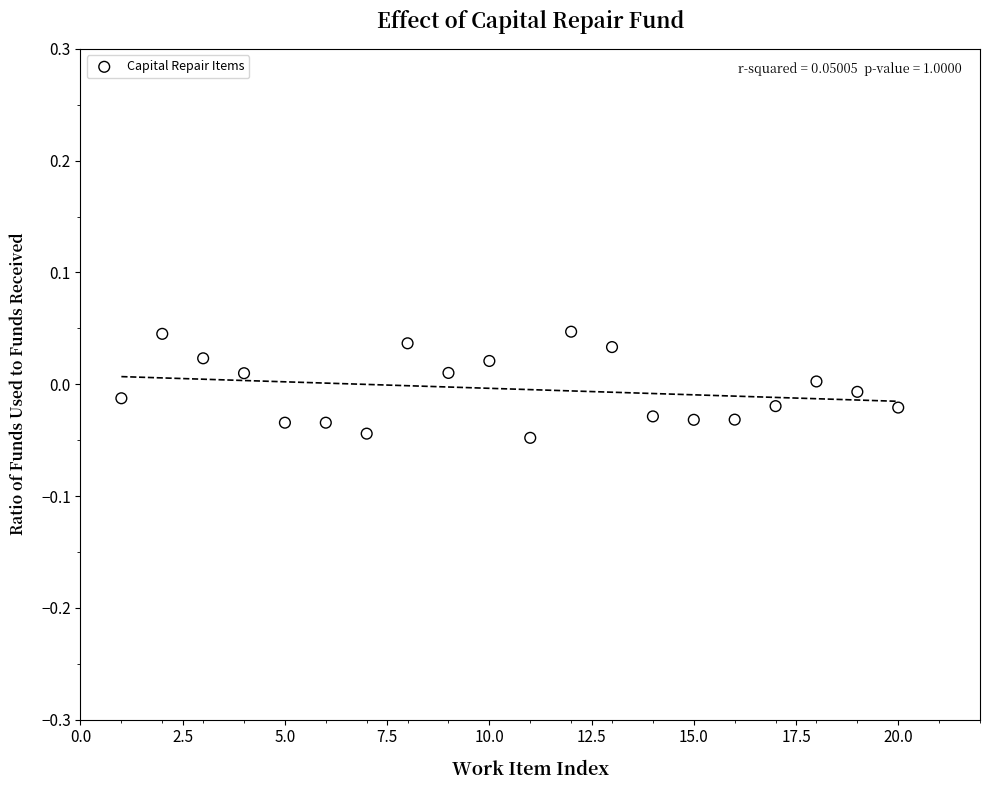

What is the range of X values (max minus min)?

19.0